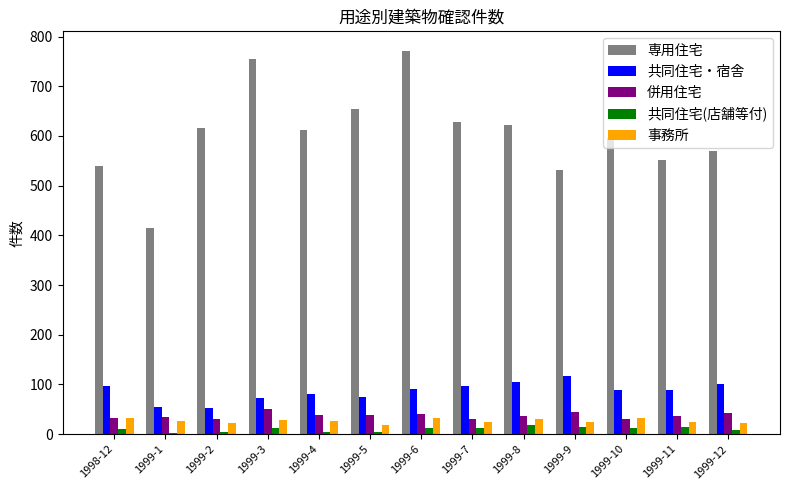

What is the difference between the maximum and minimum values in the 事務所 series?

15